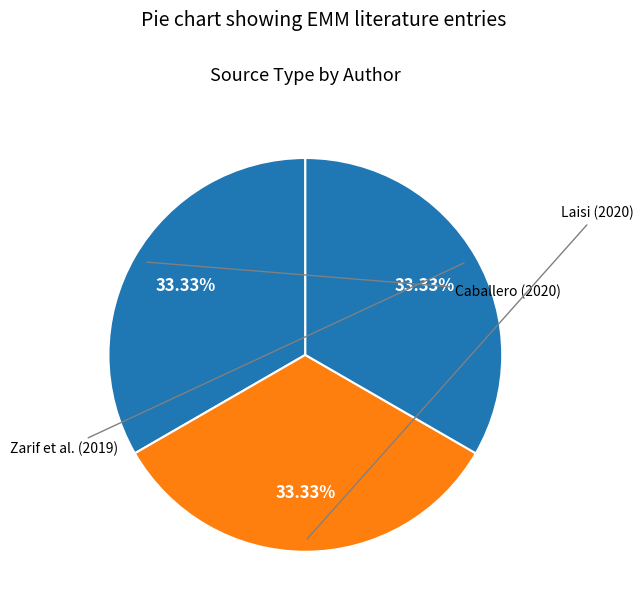

To the nearest percent, what is the average slice percentage?

33%